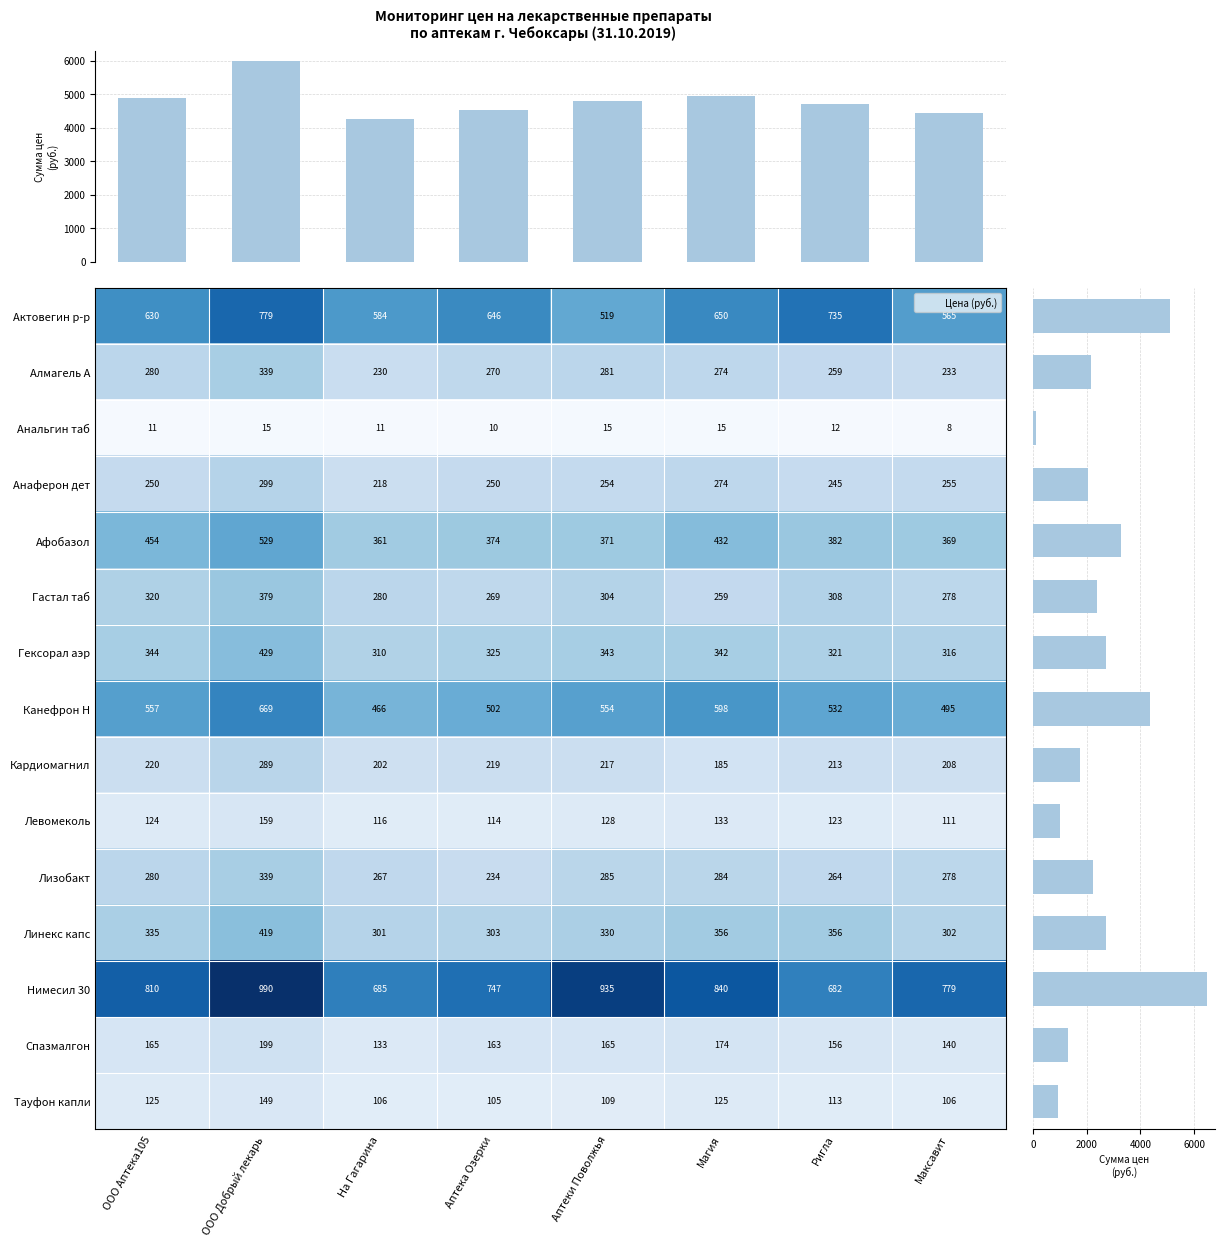

What is the sum of the Нимесил 30 values at Аптеки Поволжья and Ригла?

1617.0